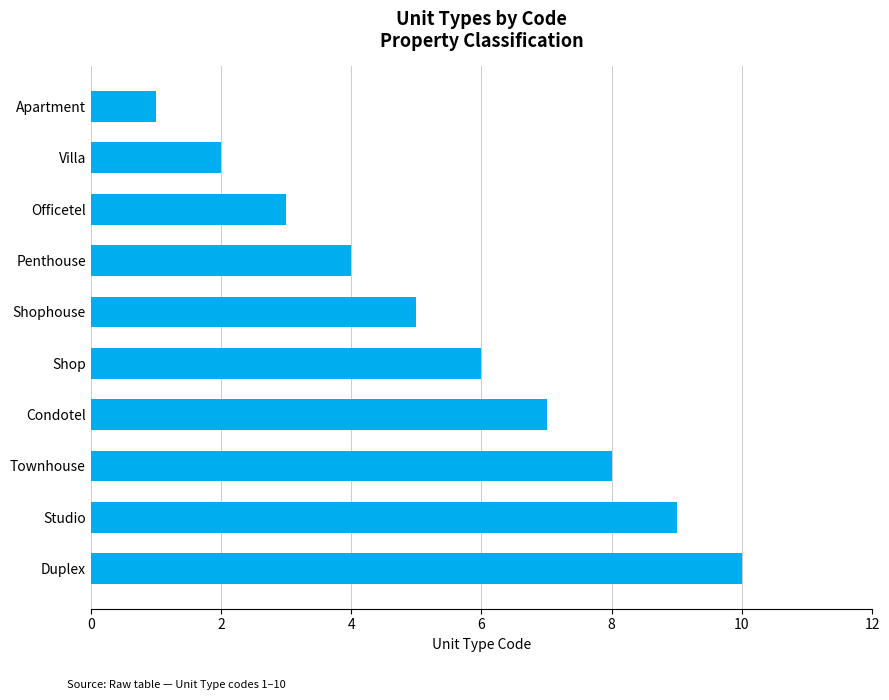

Does the chart contain any negative values?

No